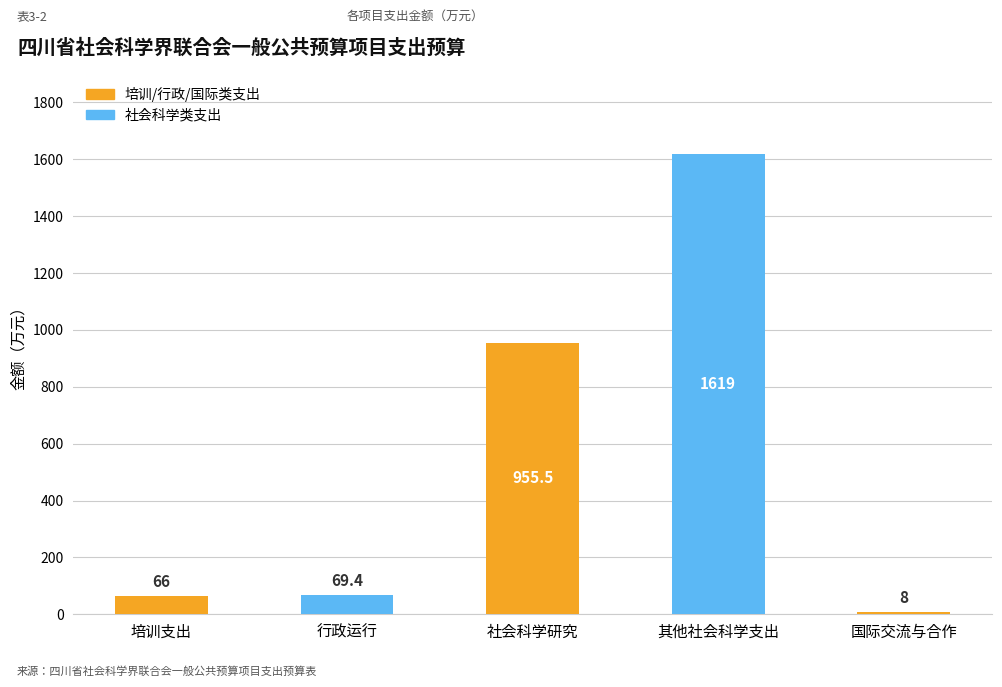

Does the chart contain any negative values?

No